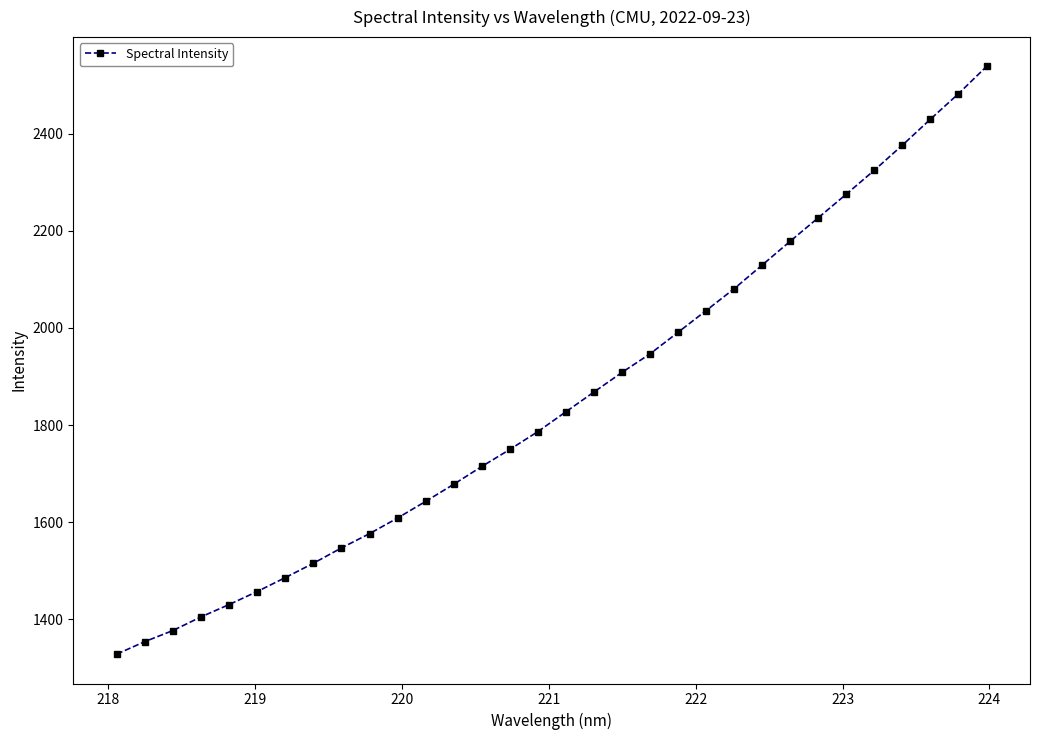

What is the sum of all values?

59277.1